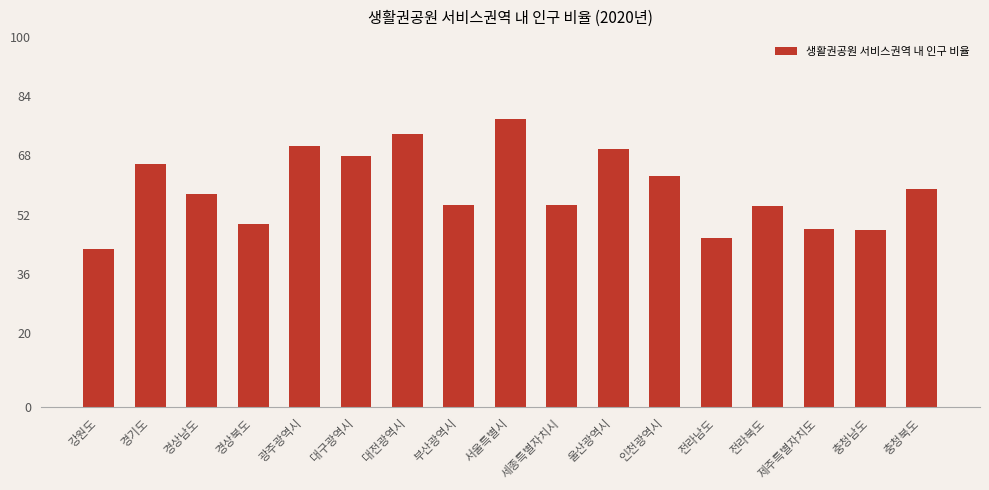

What is the value of the 13th bar from the left?

45.8